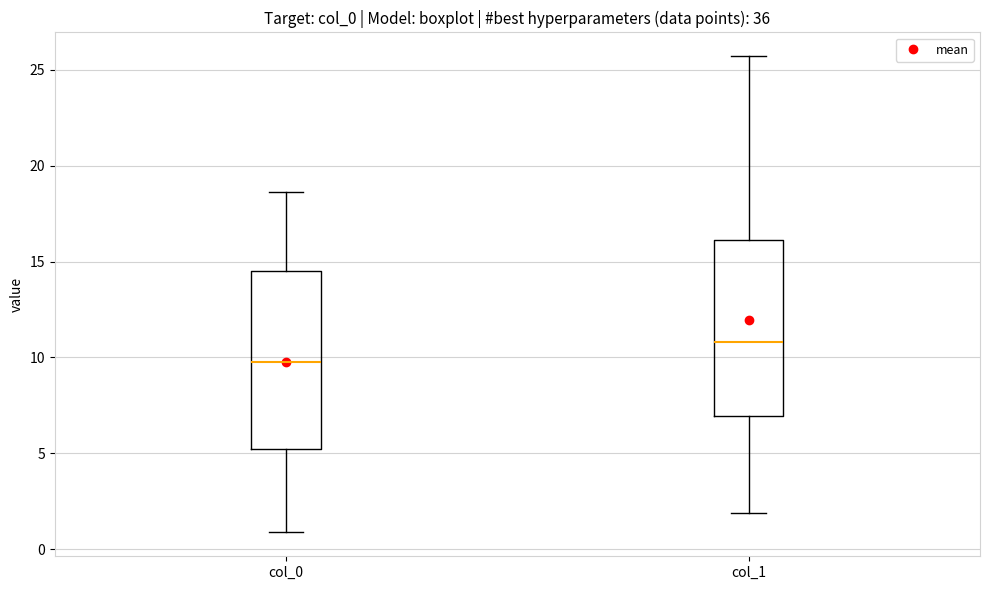

Where is the upper edge of the box for col_1 on the y-axis? The values are not printed on the chart, so give them approximately, as read against the axis.

16.0